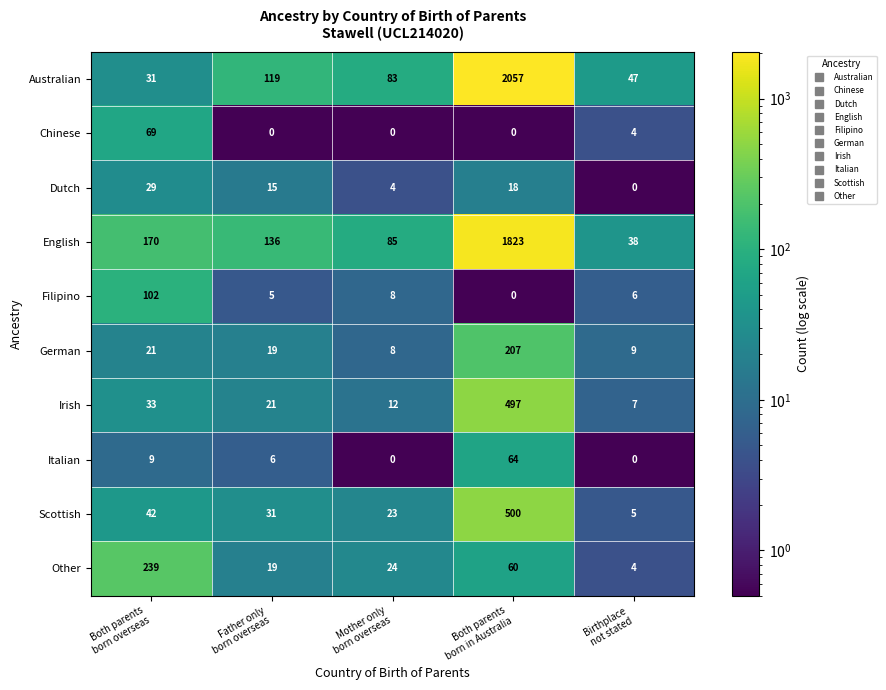

Which series has the widest spread of values?

Australian